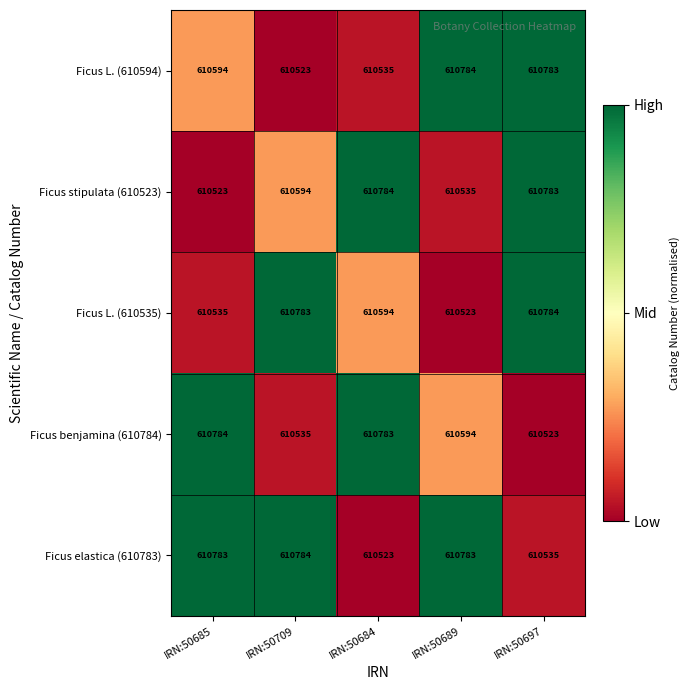

What is the difference between the highest and lowest values at IRN:50689?

261